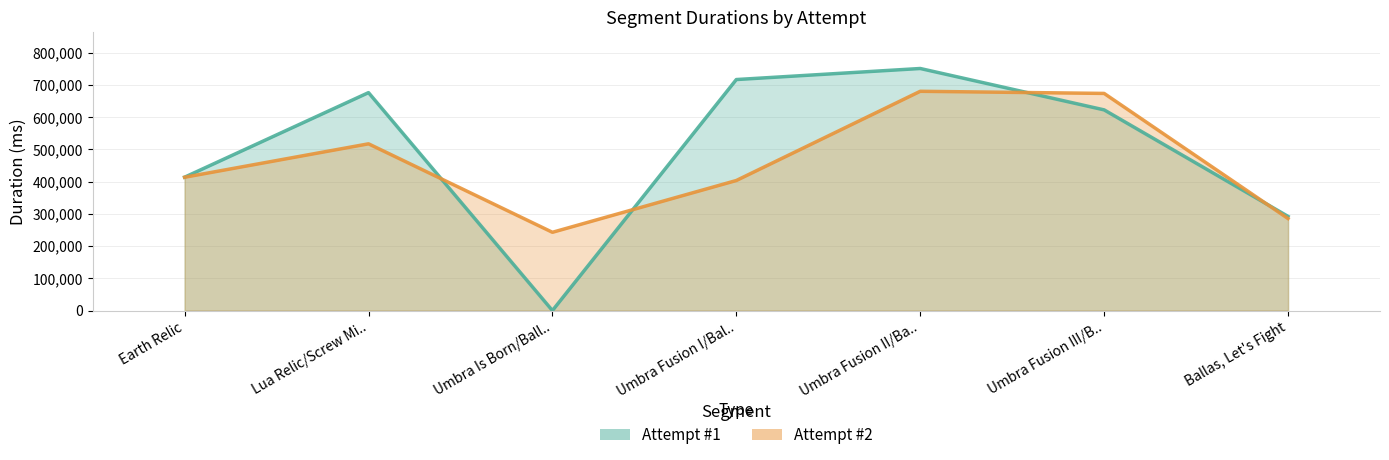

What is the total value across all series at Umbra Is Born/Ball..?

242851